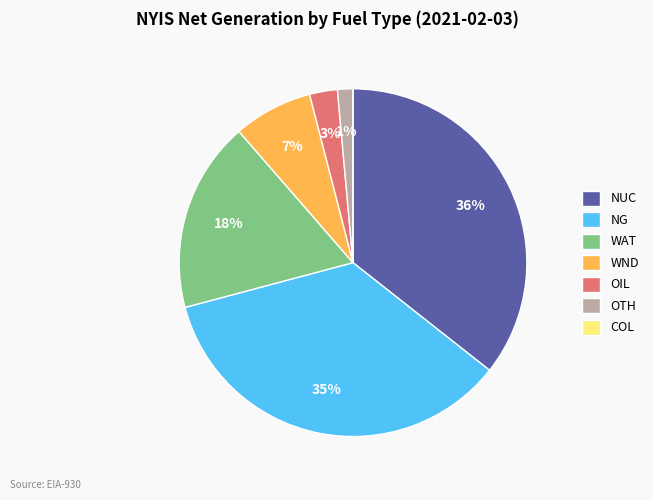

To the nearest percent, what is the difference between the largest and smallest slice percentages?

36%